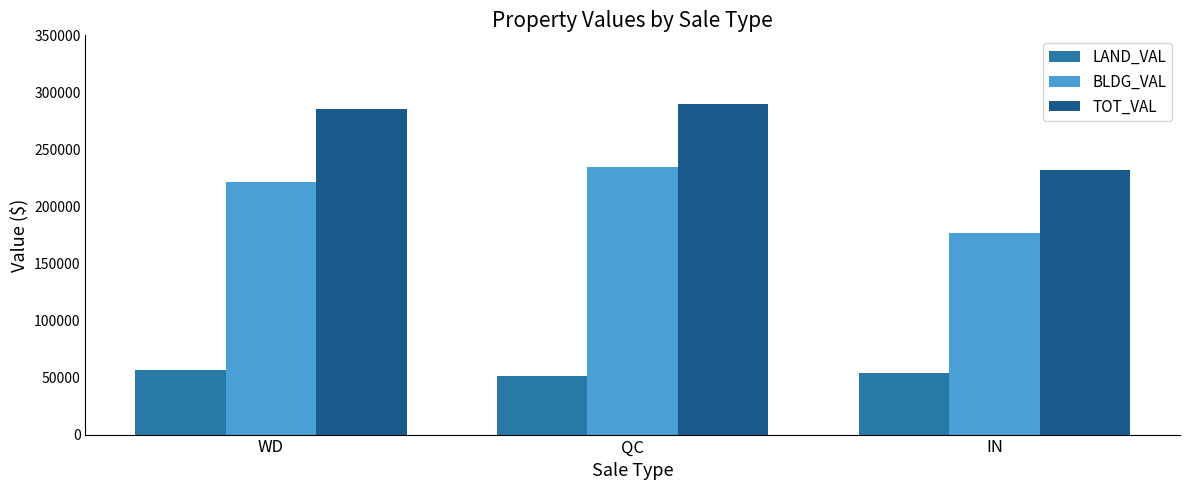

What is the minimum value for TOT_VAL?

231669.0